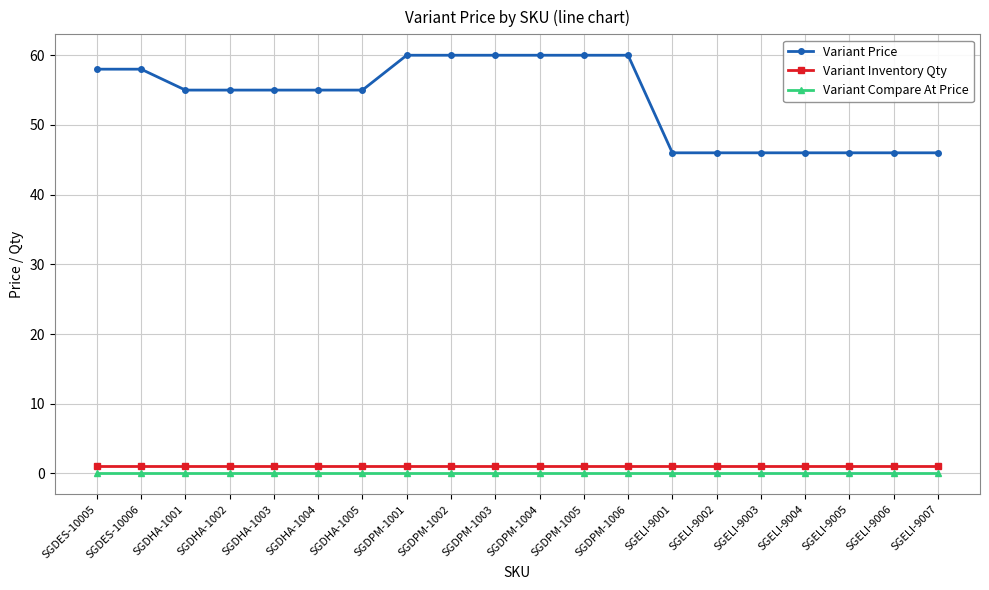

True or false: Variant Compare At Price and Variant Inventory Qty cross at least once.

False